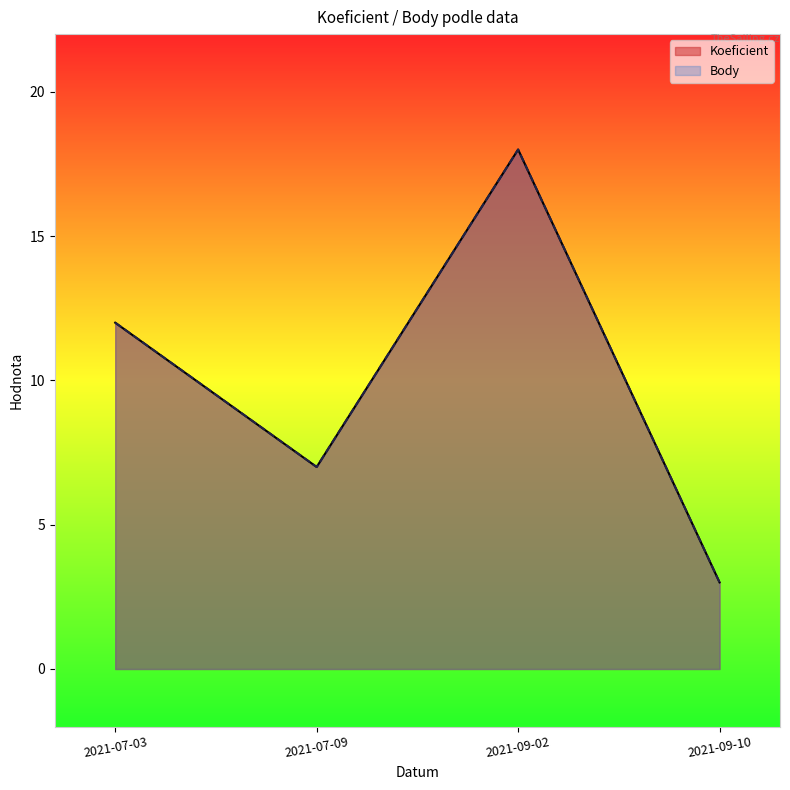

How many interior local peaks does the Koeficient series have?

1